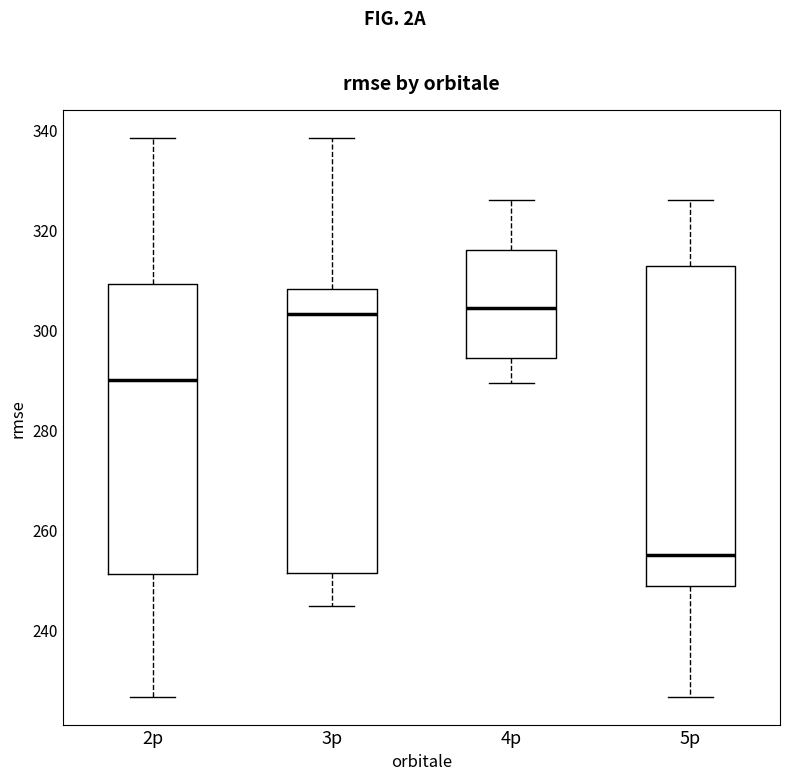

Comparing the boxes themselves (not the whiskers), which one is the tallest?

5p